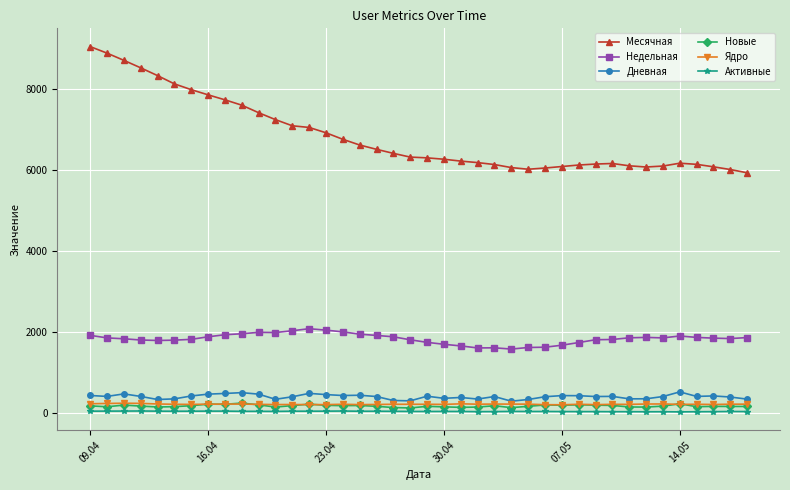

Which series has the widest spread of values?

Месячная